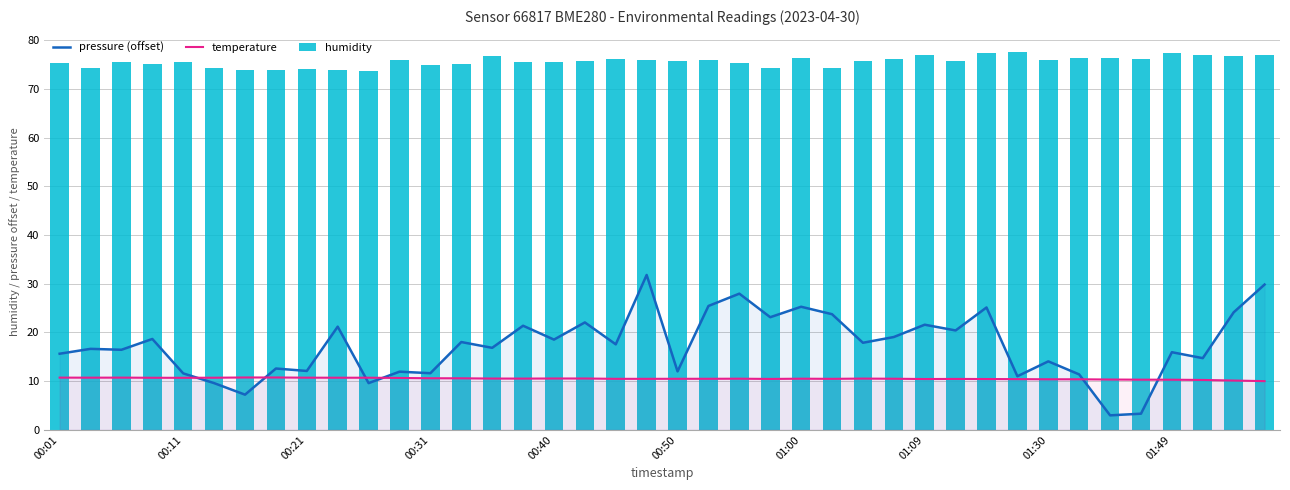

At 01:49, list the series in order from largest to smallest.

humidity, pressure (offset), temperature